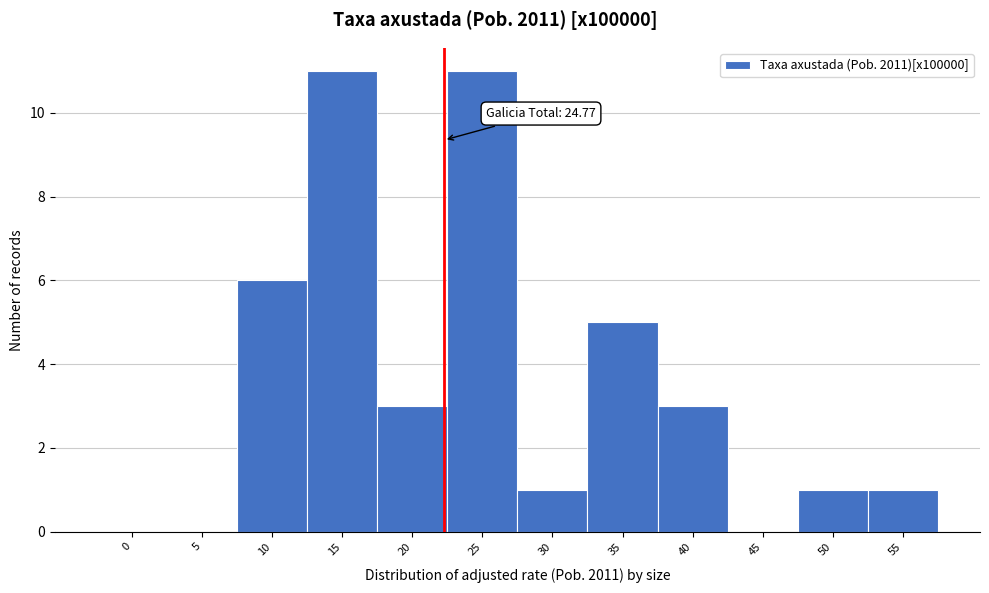

Reading right to left, transcribe all the data shown in this chart.

55=1	50=1	45=0	40=3	35=5	30=1	25=11	20=3	15=11	10=6	5=0	0=0